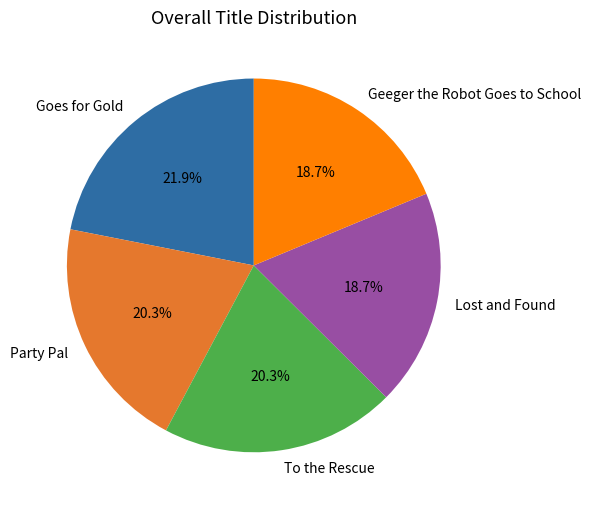

Does Lost and Found account for over 50% of the chart?

No